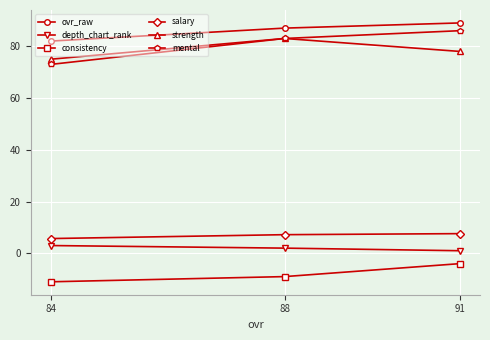

How many data points in ovr_raw are less than 87?

1